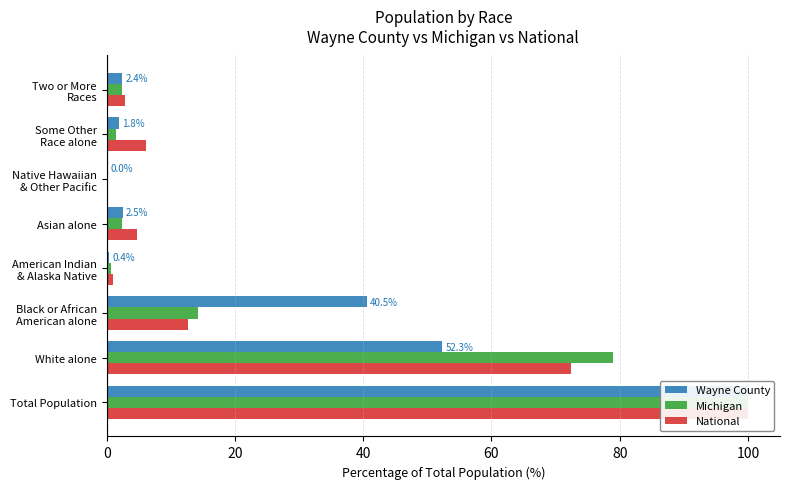

At Total Population, list the series in order from largest to smallest.

Wayne County, Michigan, National